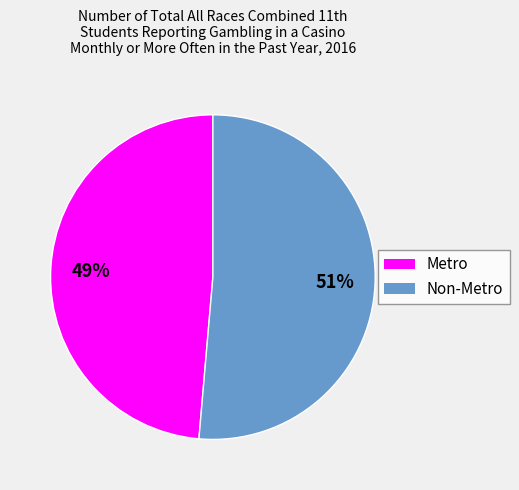

Rank the categories by value from highest to lowest.

Non-Metro, Metro